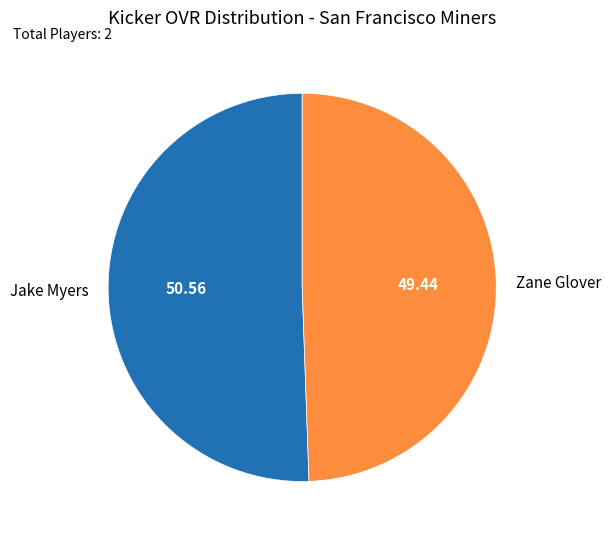

What is the ratio of the value at Jake Myers to the value at Zane Glover?

1.0